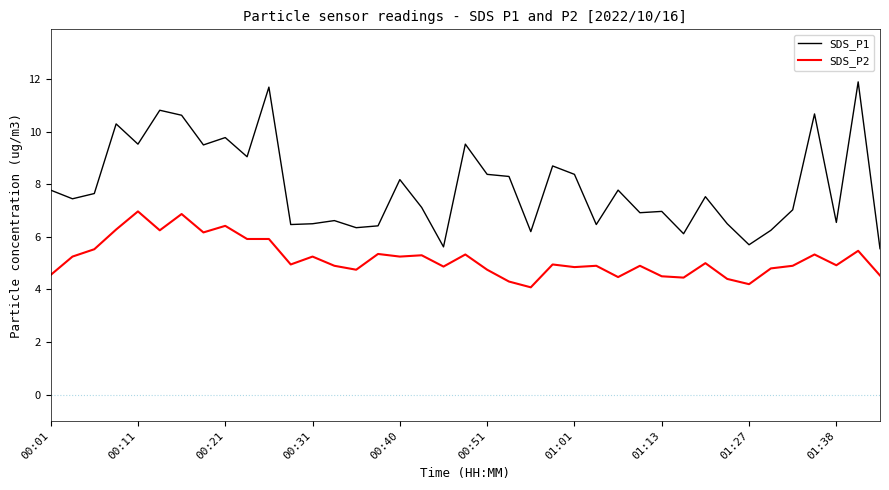

What is the difference between the maximum and minimum values in the SDS_P2 series?

2.9